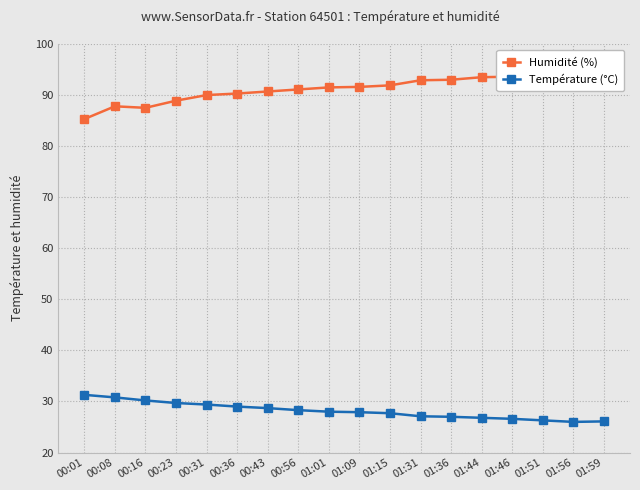

List the series in order of their peak value, lowest first.

Température (°C), Humidité (%)